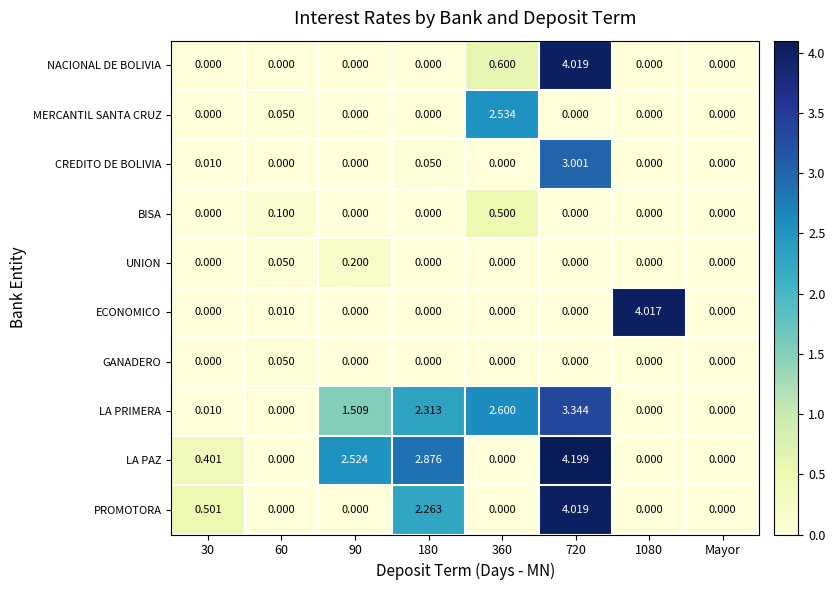

What is the spread (max minus min) of values at 720?

4.2